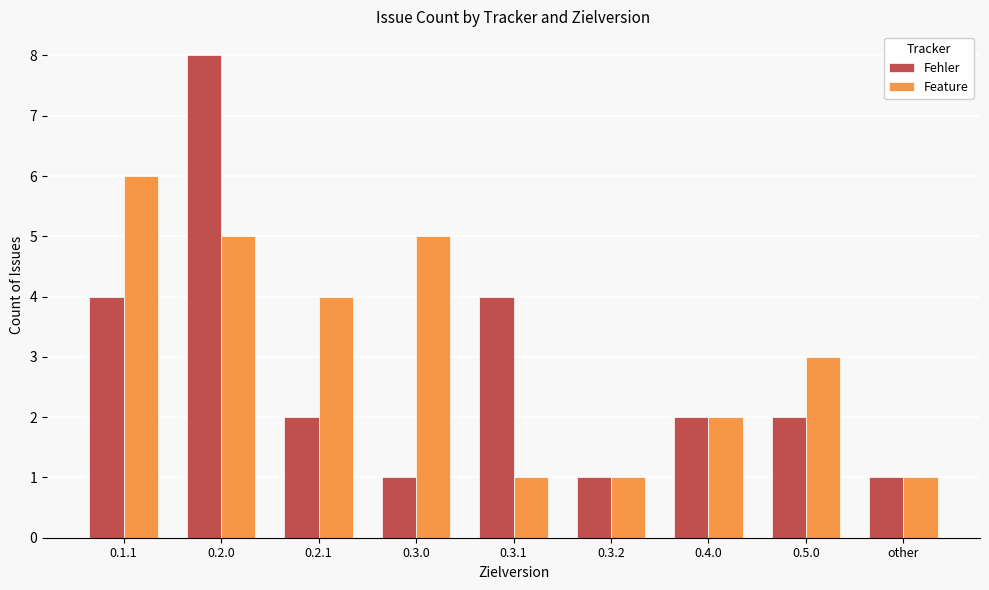

Rank the series at 0.2.1 from lowest to highest value.

Fehler, Feature